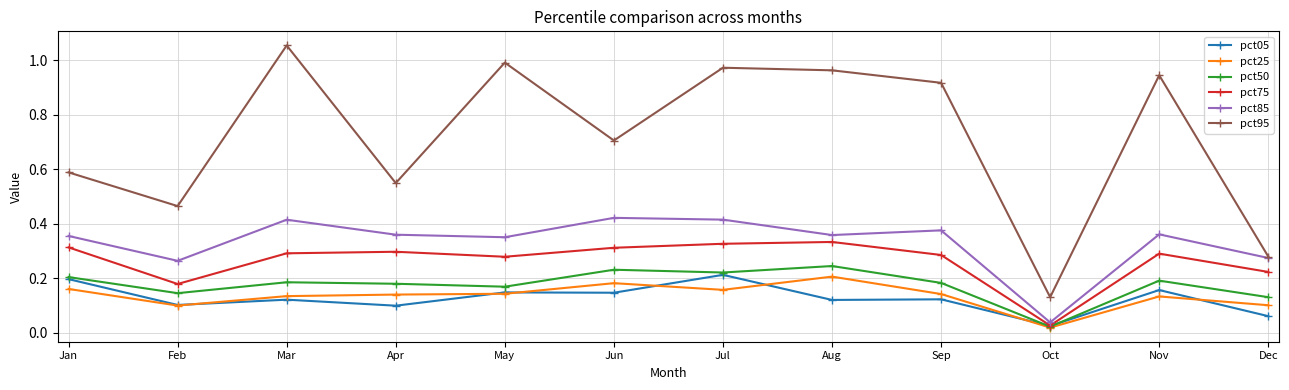

What is the sum of all pct25 values?

1.6